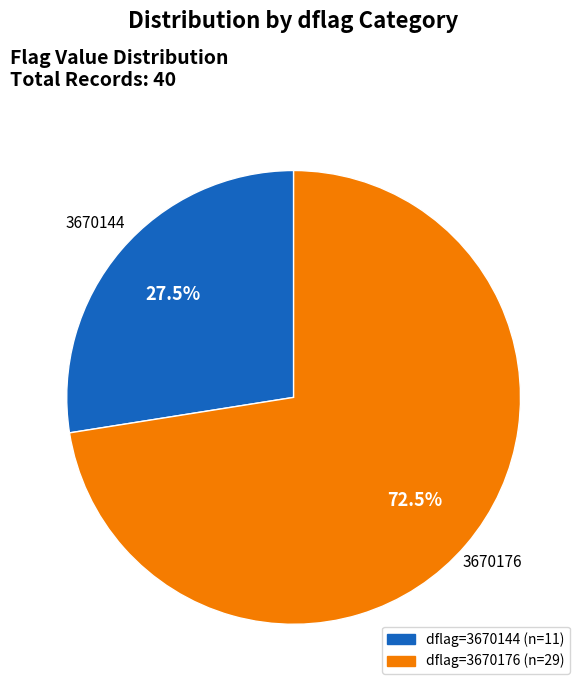

Which has a higher value, 3670144 or 3670176?

3670176